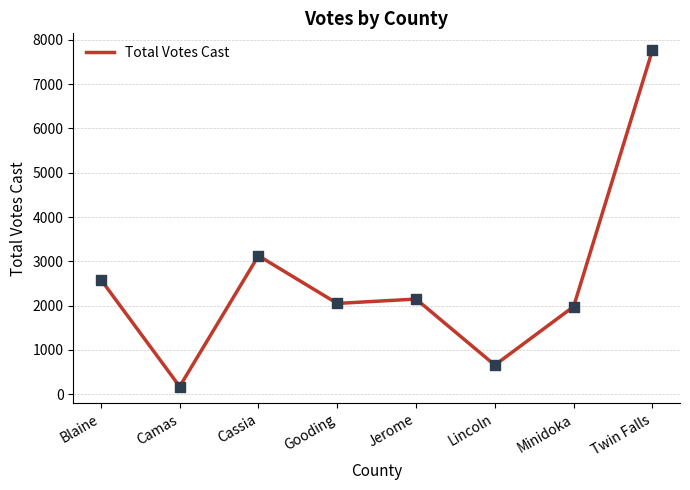

Which has a higher value, Lincoln or Camas?

Lincoln